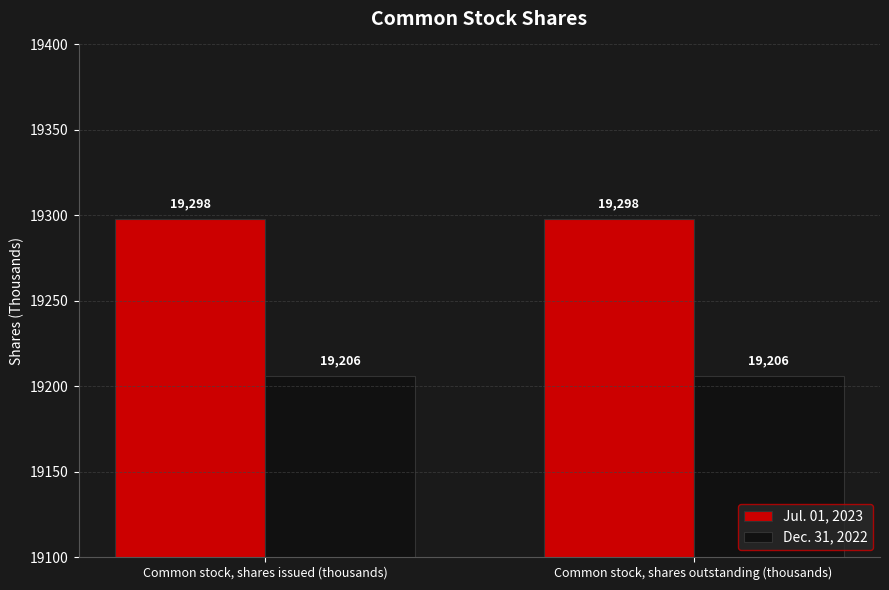

What is the average value of the Dec. 31, 2022 series?

19206